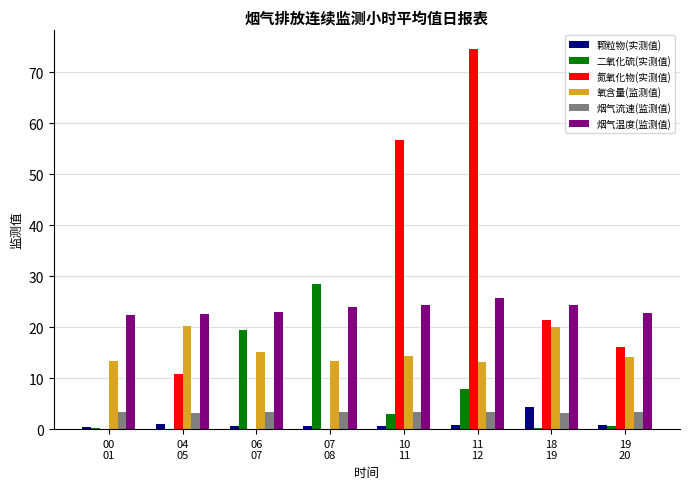

What is the sum of all 二氧化硫(实测值) values?

59.5